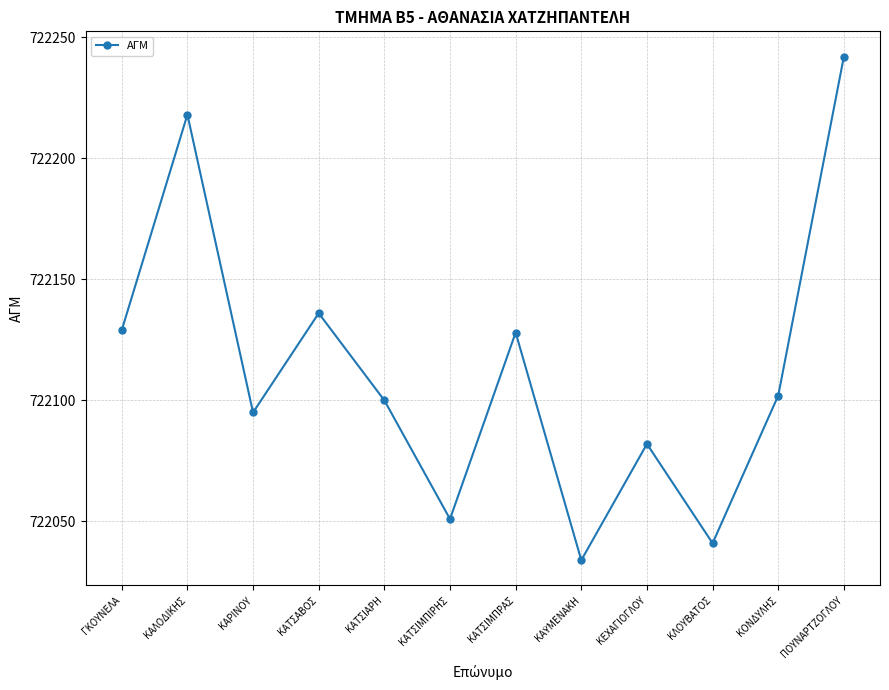

The value at ΚΕΧΑΓΙΟΓΛΟΥ is 722082. True or false?

True